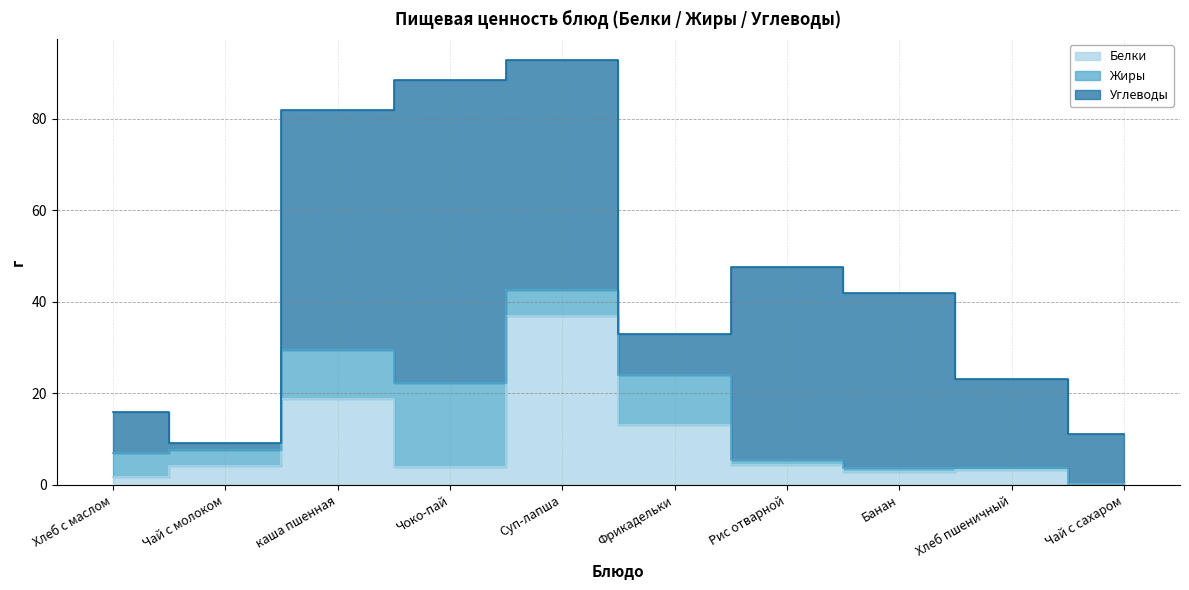

Where is the first local minimum for Углеводы?

Чай с молоком